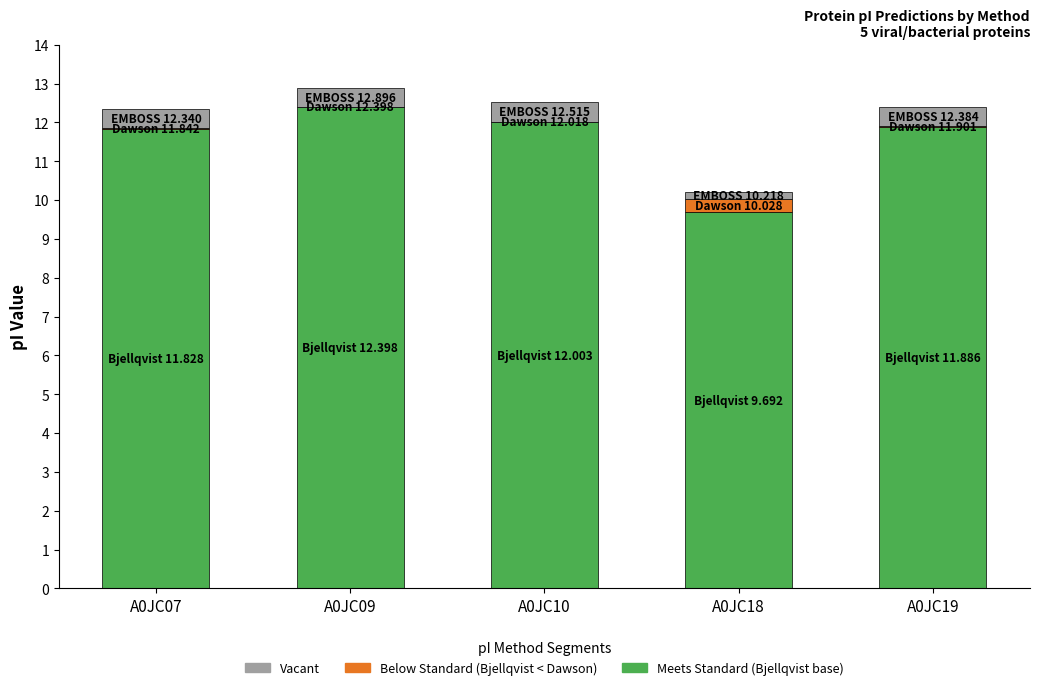

What is the total value across all series at A0JC09?

12.9